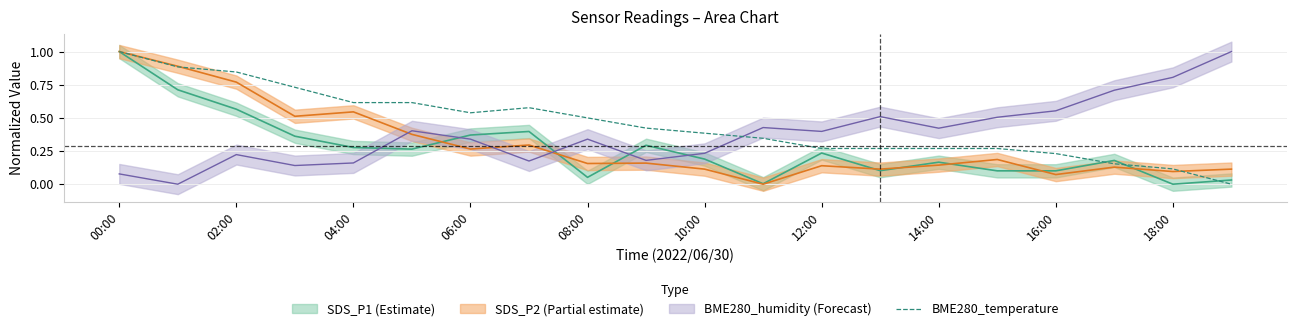

What is the highest value of the BME280_temperature series?

1.0